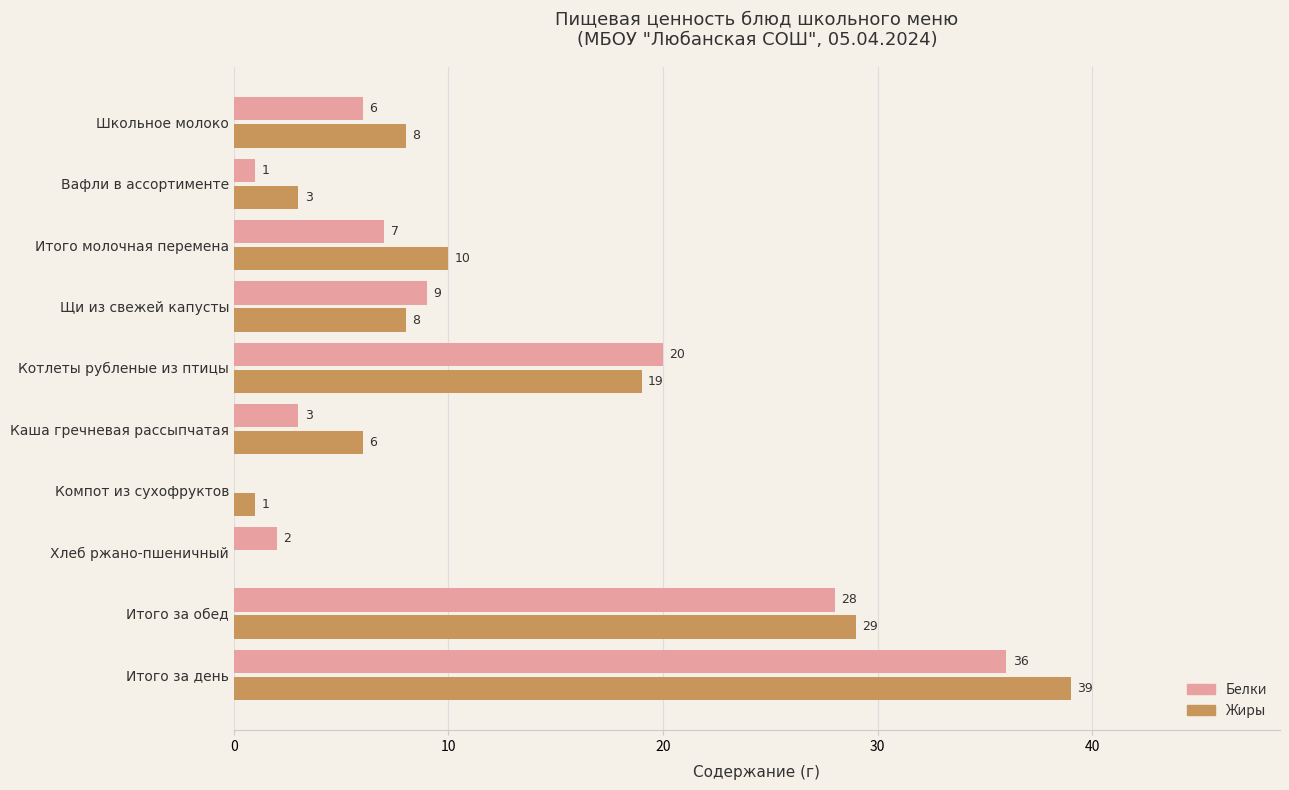

True or false: Жиры has a value of 5 at Вафли в ассортименте.

False